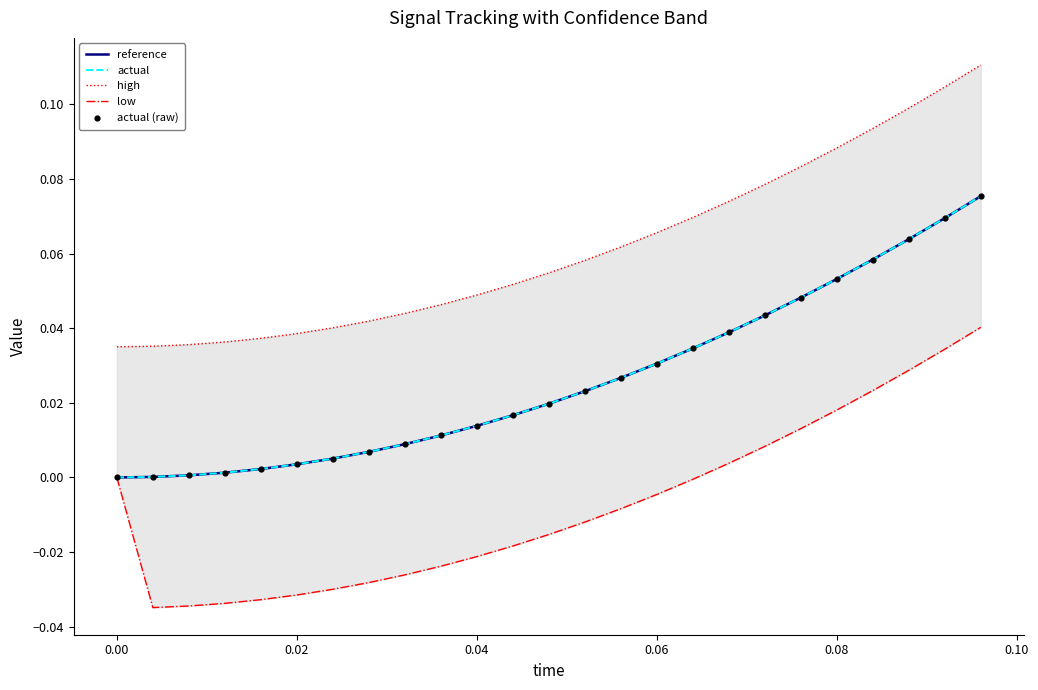

The actual series shows 0.0 at 0.08. True or false?

False